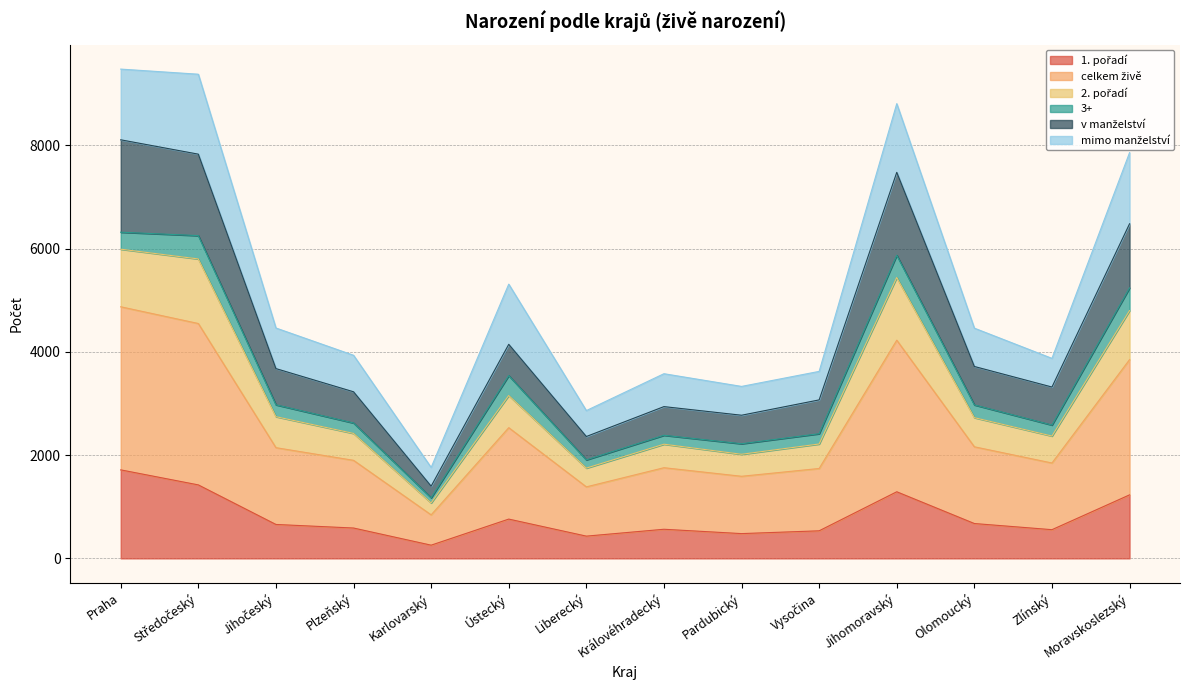

Does the chart have visible grid lines?

Yes